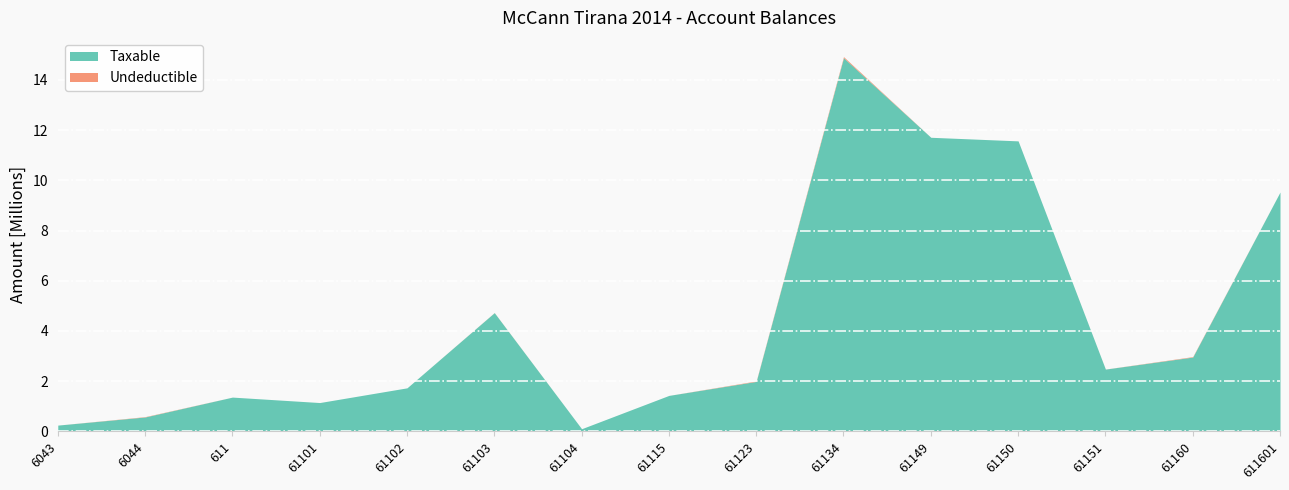

Is the value of Undeductible at 61123 greater than the value of Taxable at 61115?

No